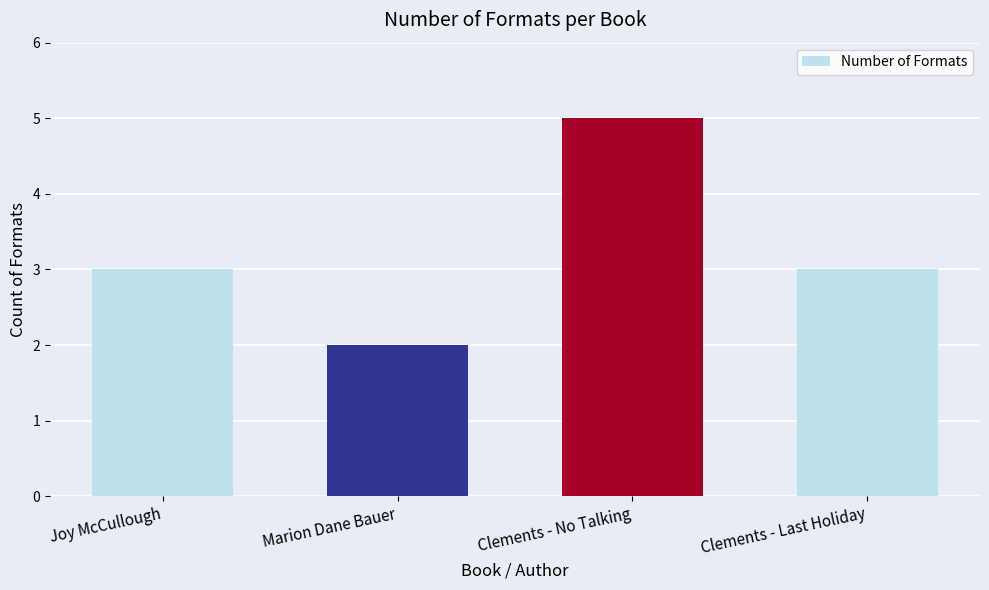

What is the label of the 2nd bar from the left?

Marion Dane Bauer